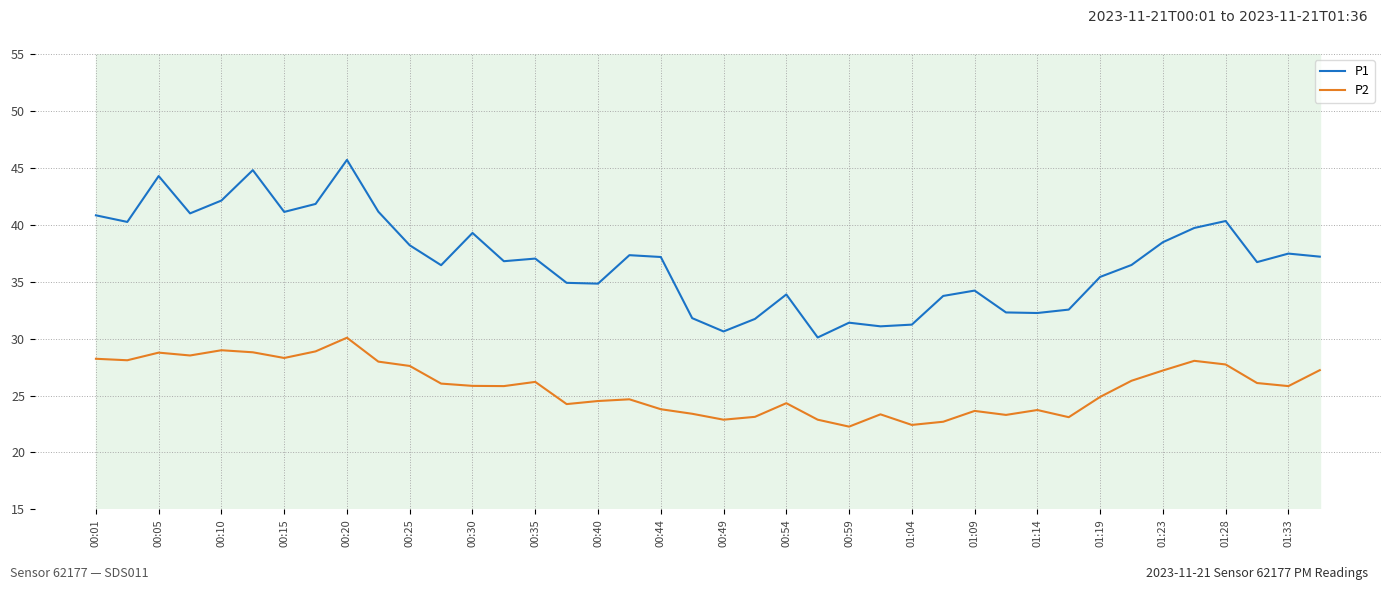

Does the chart have visible grid lines?

Yes